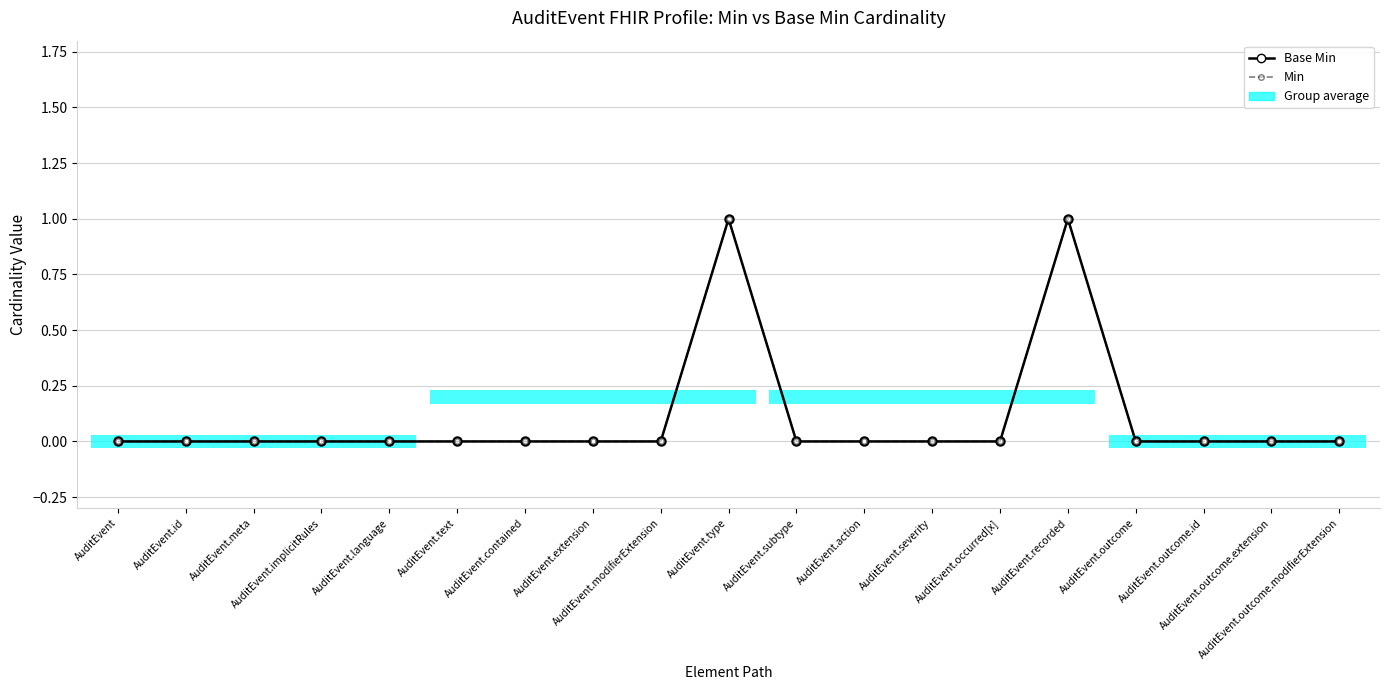

What is the maximum value shown in the chart?

1